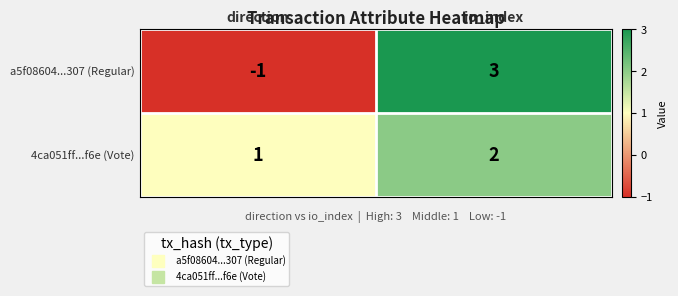

List the series in order of their overall mean, lowest first.

a5f08604...307 (Regular), 4ca051ff...f6e (Vote)